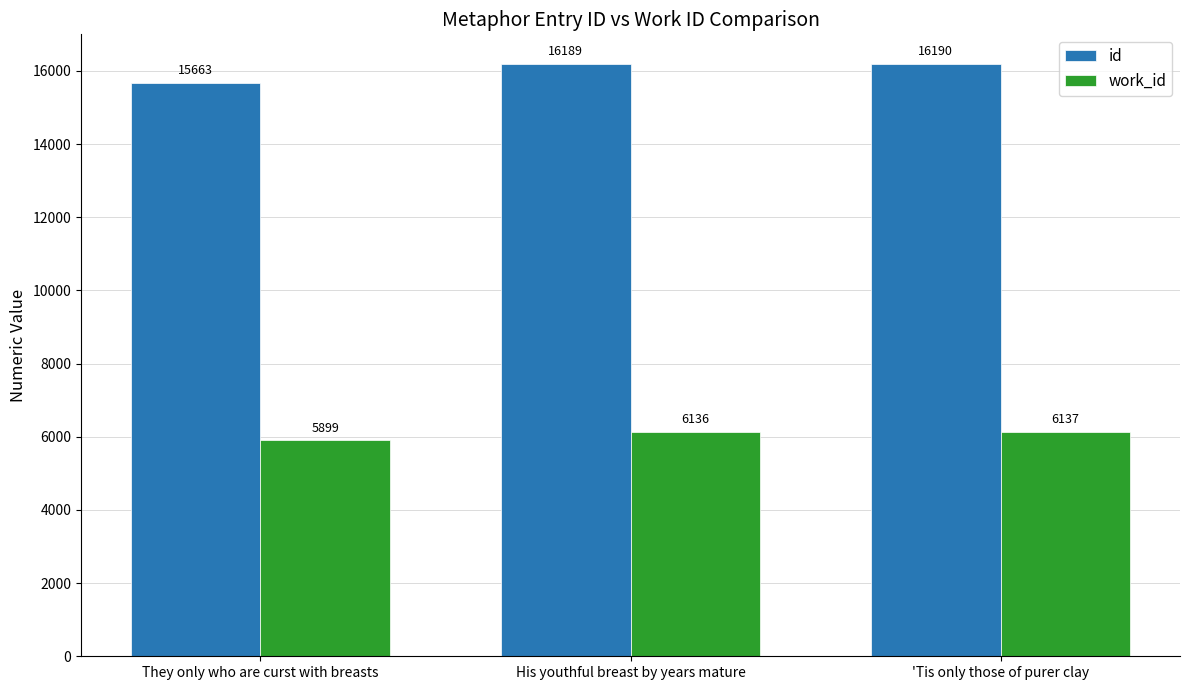

What is the maximum value for id?

16190